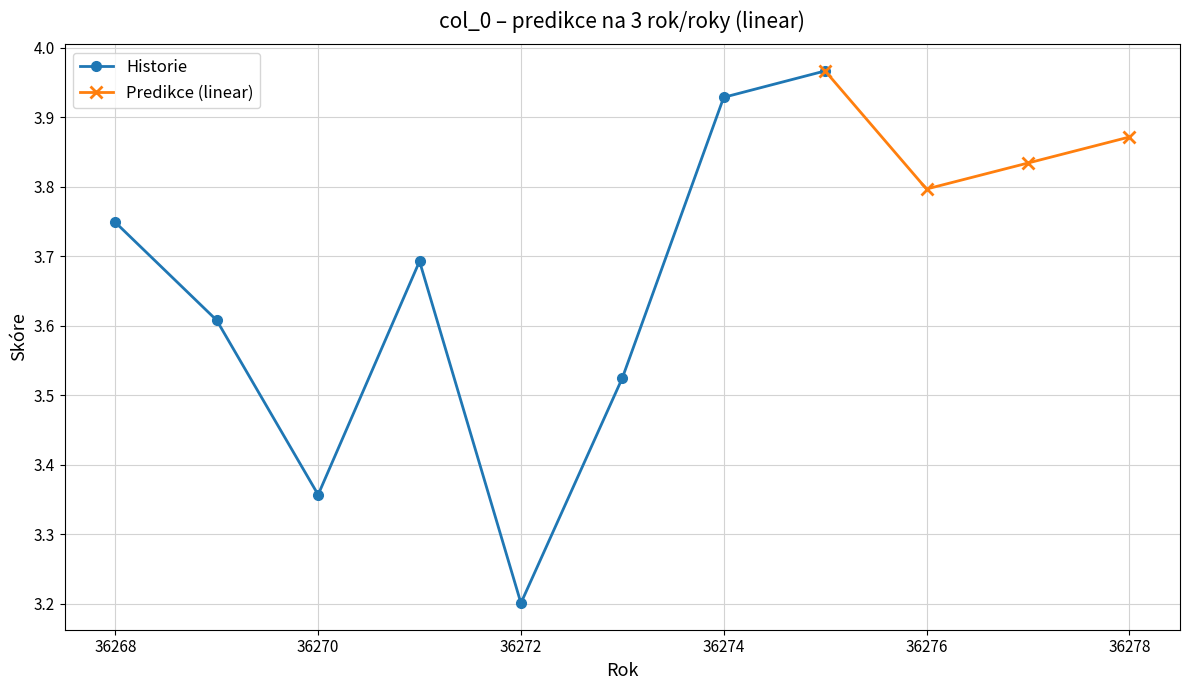

How many points are higher than both their immediate neighbors (excluding endpoints)?

1